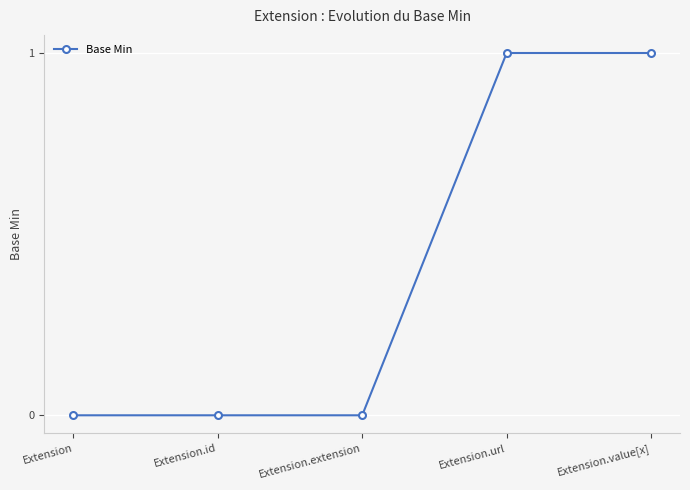

True or false: the data shows 0 at Extension.url.

False